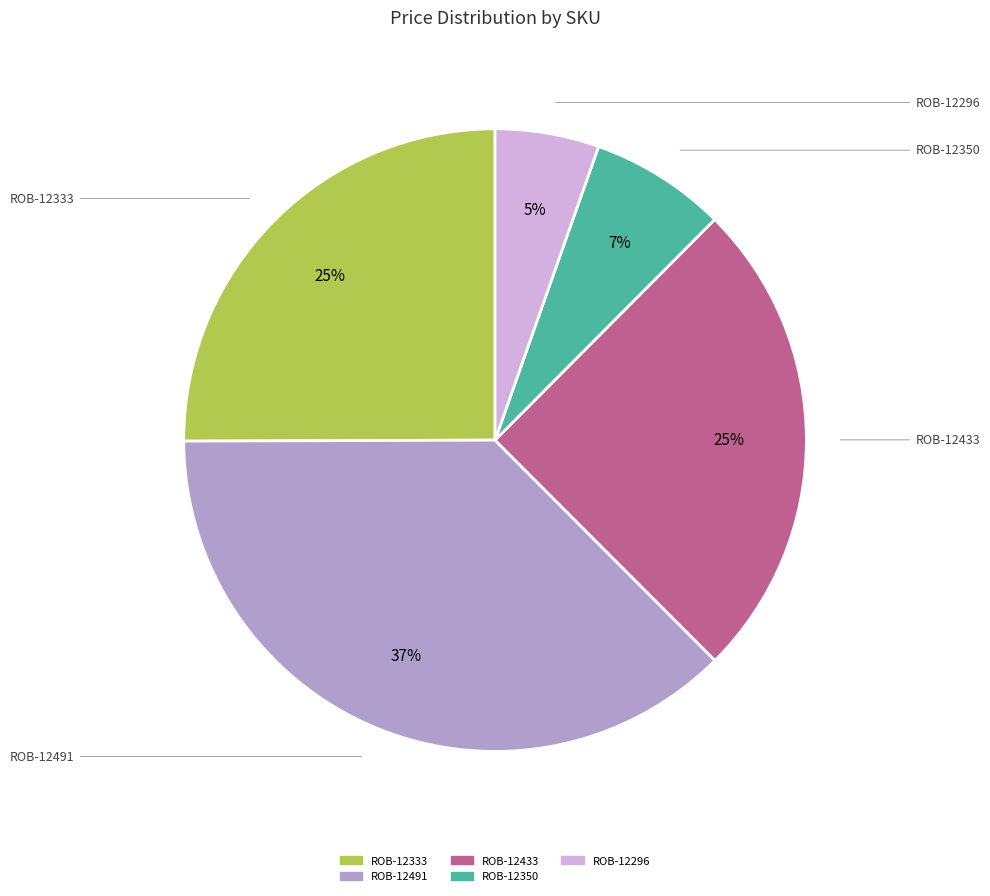

Is there a majority slice in this chart?

No